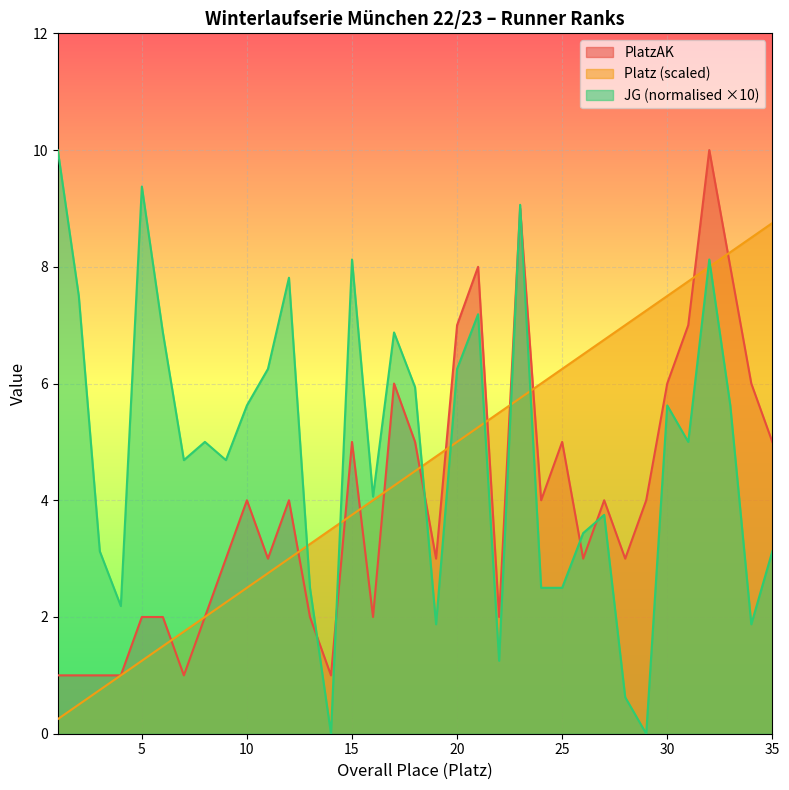

List the series in order of their overall mean, lowest first.

PlatzAK, Platz (scaled), JG (normalised ×10)